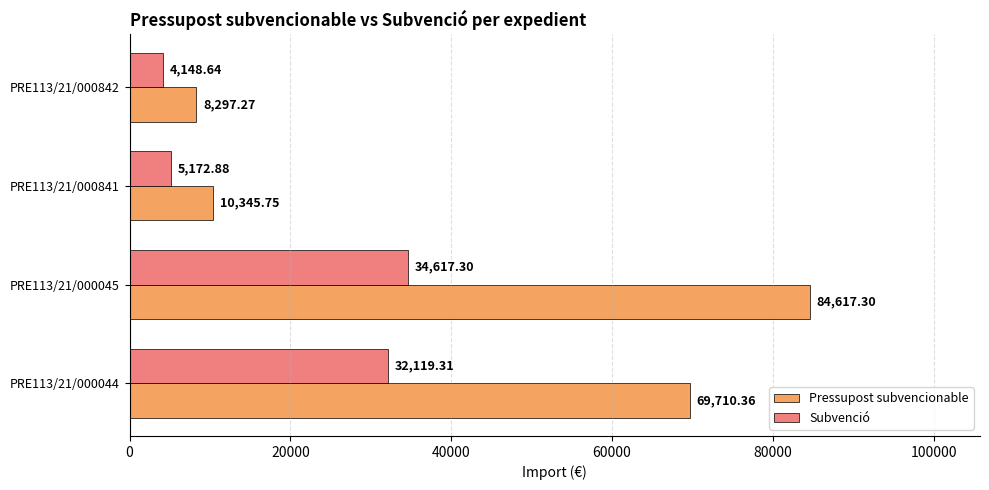

What is the spread (max minus min) of values at PRE113/21/000841?

5172.9